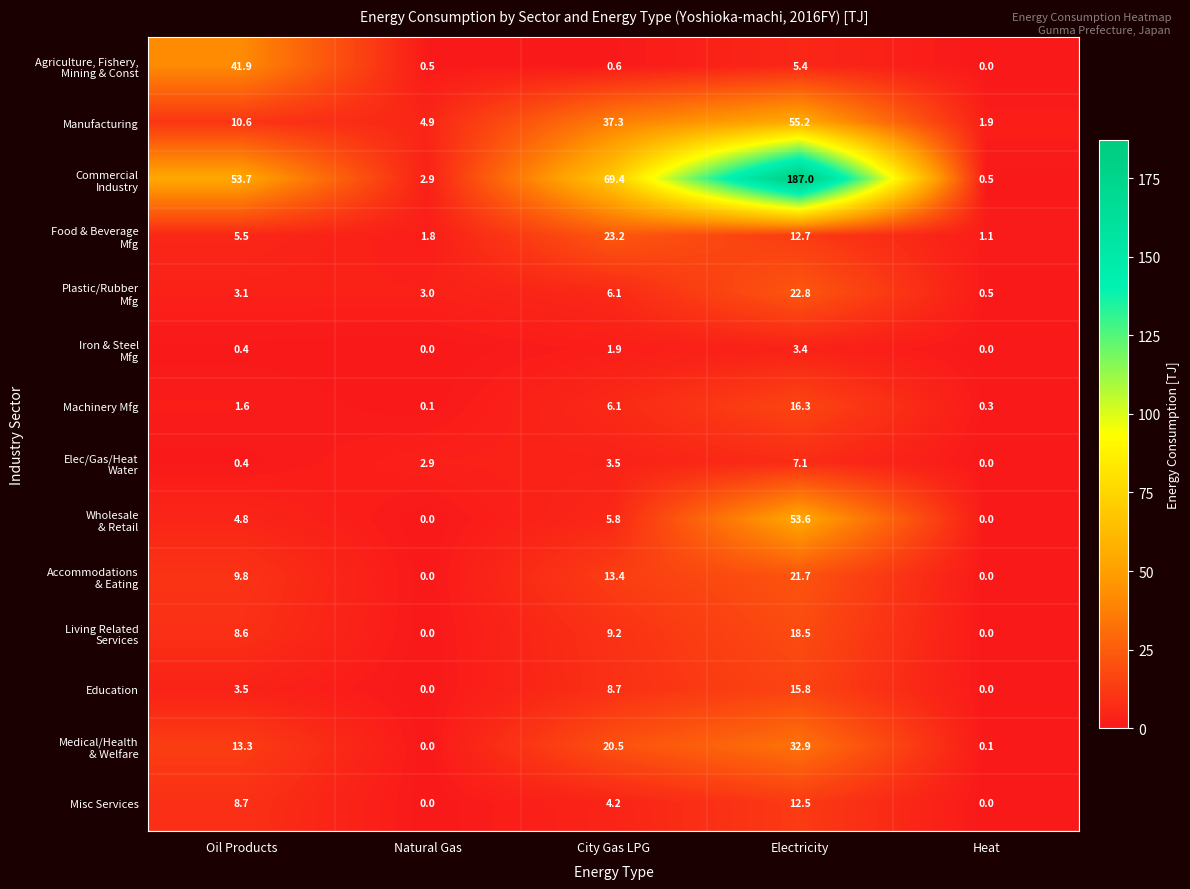

Which category has the highest value across all series?

Electricity